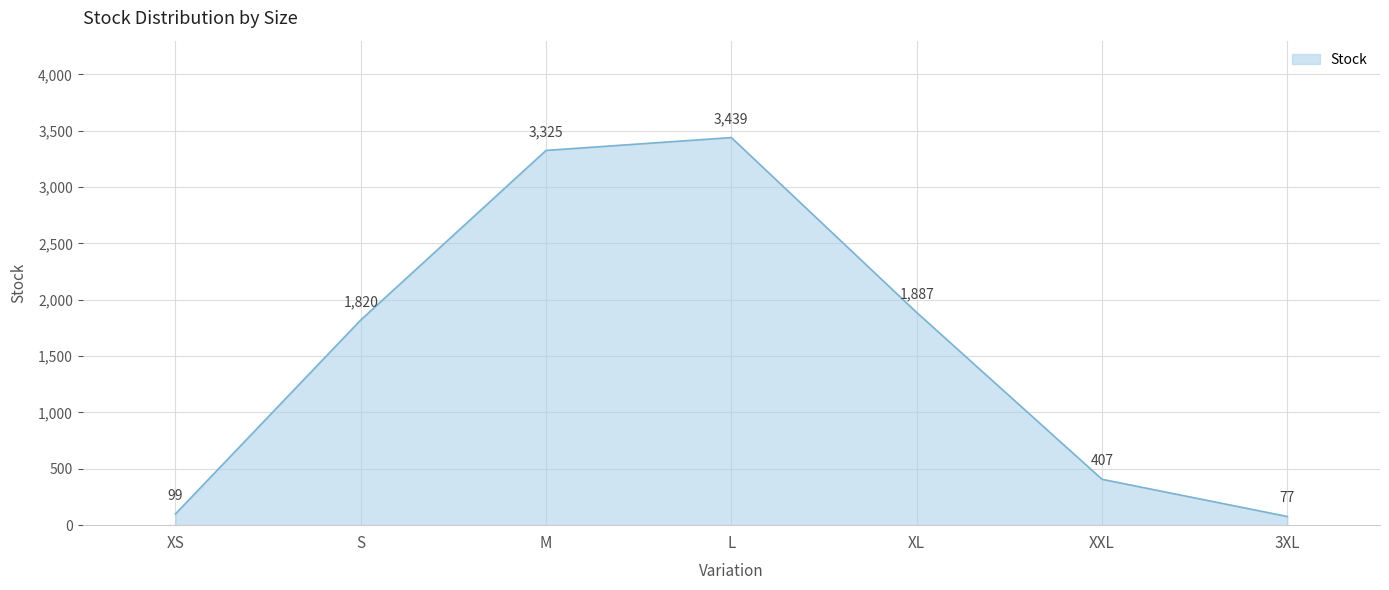

Read the value at XL, to the nearest 50.

1900